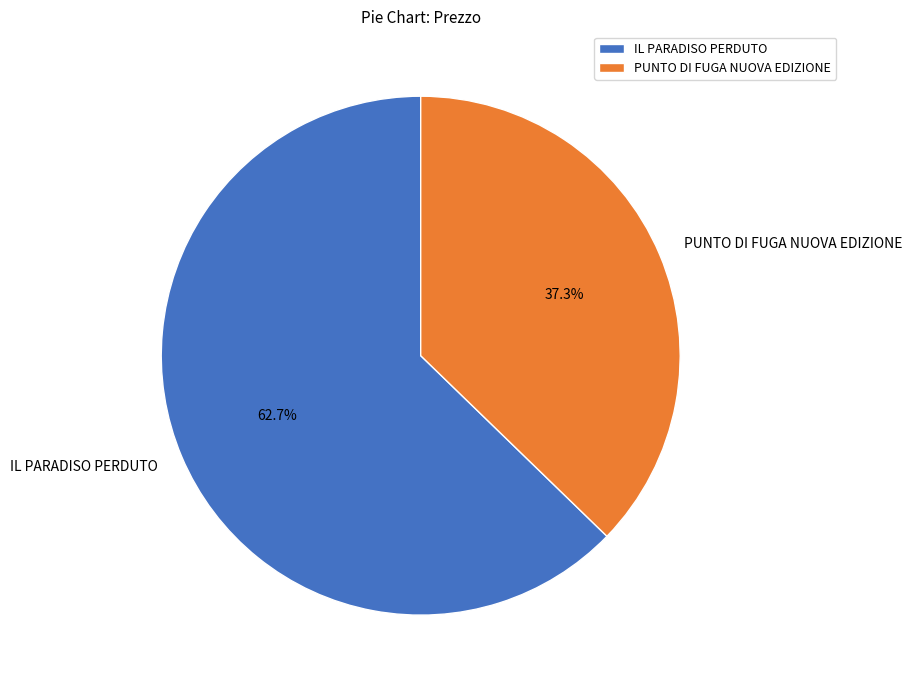

To the nearest percent, what percentage of the pie is PUNTO DI FUGA NUOVA EDIZIONE?

37%